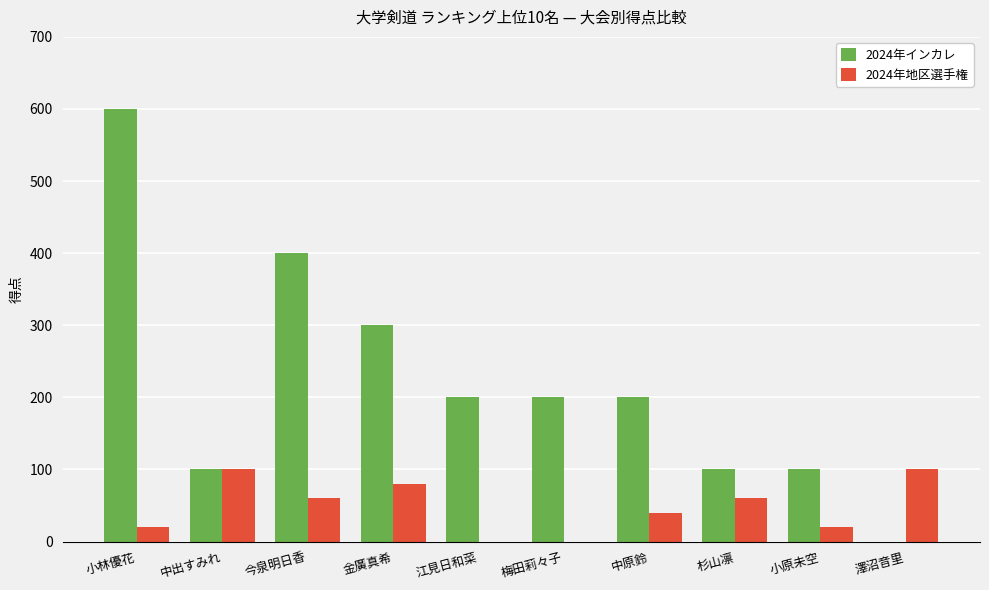

Reading left to right, extract all data points from this chart.

2024年インカレ: 小林優花=600	中出すみれ=100	今泉明日香=400	金廣真希=300	江見日和菜=200	梅田莉々子=200	中原鈴=200	杉山凛=100	小原未空=100	澤沼音里=0
2024年地区選手権: 小林優花=20	中出すみれ=100	今泉明日香=60	金廣真希=80	江見日和菜=0	梅田莉々子=0	中原鈴=40	杉山凛=60	小原未空=20	澤沼音里=100